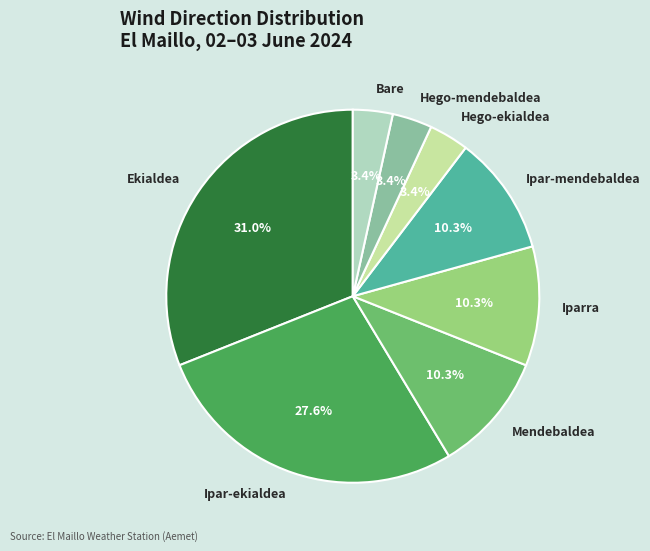

Is Hego-ekialdea the majority of the pie?

No